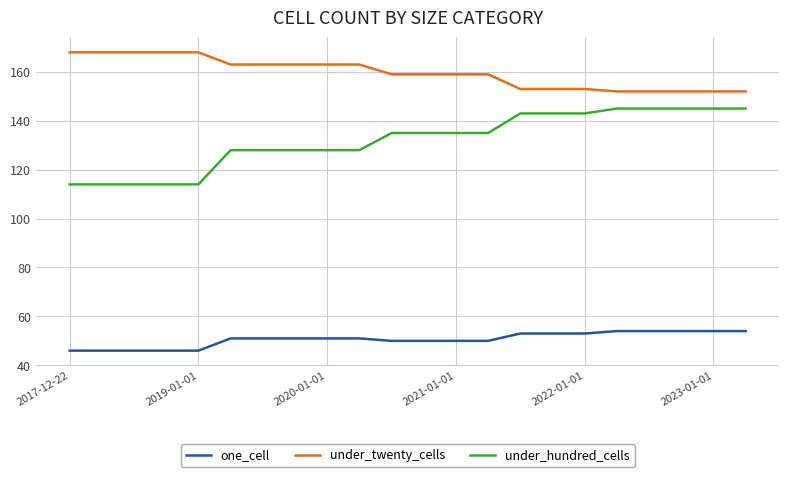

Rank the series by their maximum value, from lowest to highest.

one_cell, under_hundred_cells, under_twenty_cells